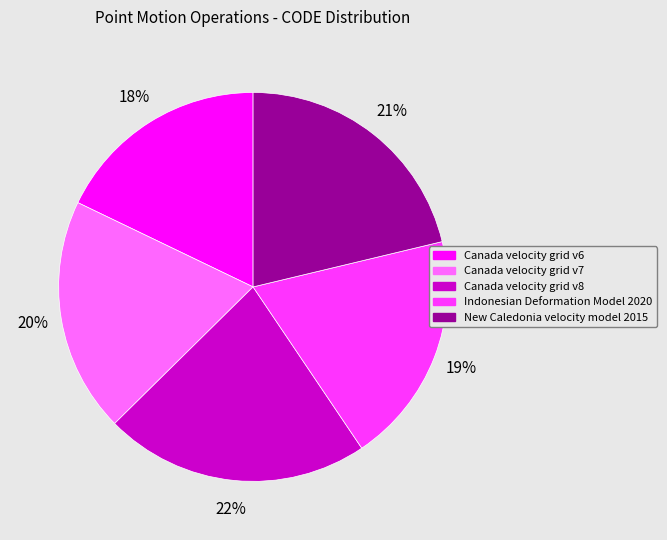

How many slices are in this pie chart?

5